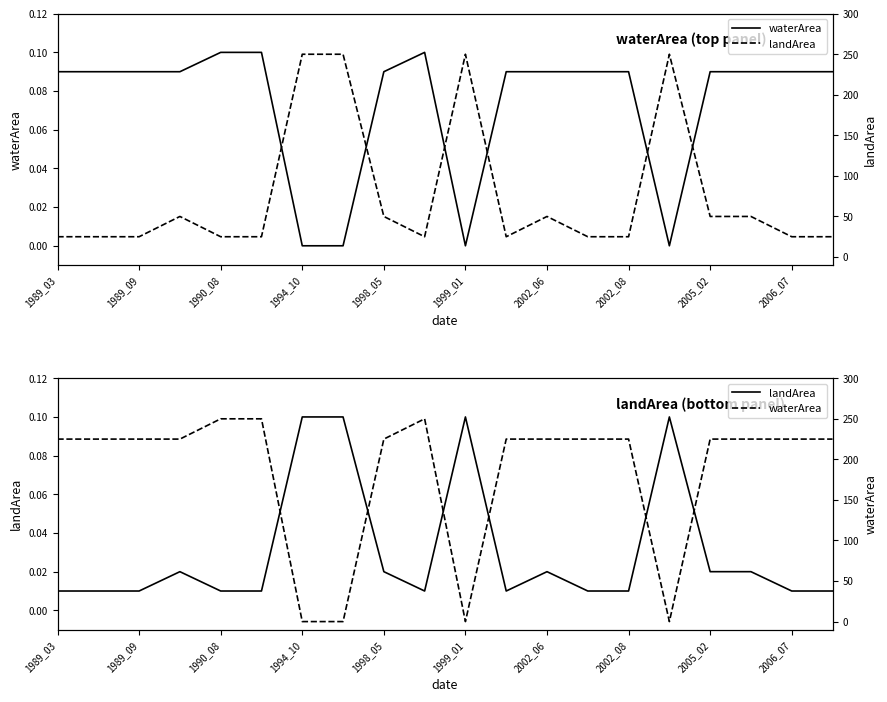

True or false: waterArea has a value of -144 at 1994_10.

False